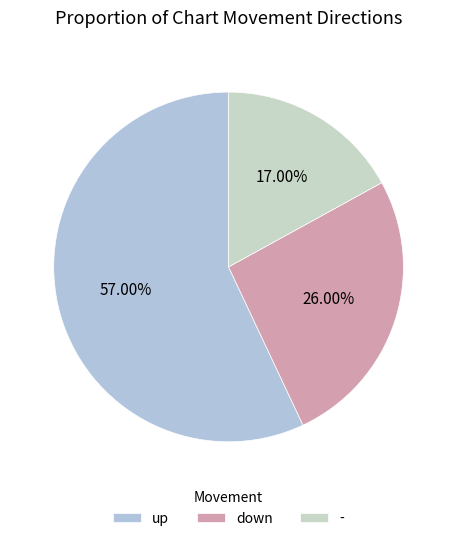

To the nearest percent, what is the average slice percentage?

33%